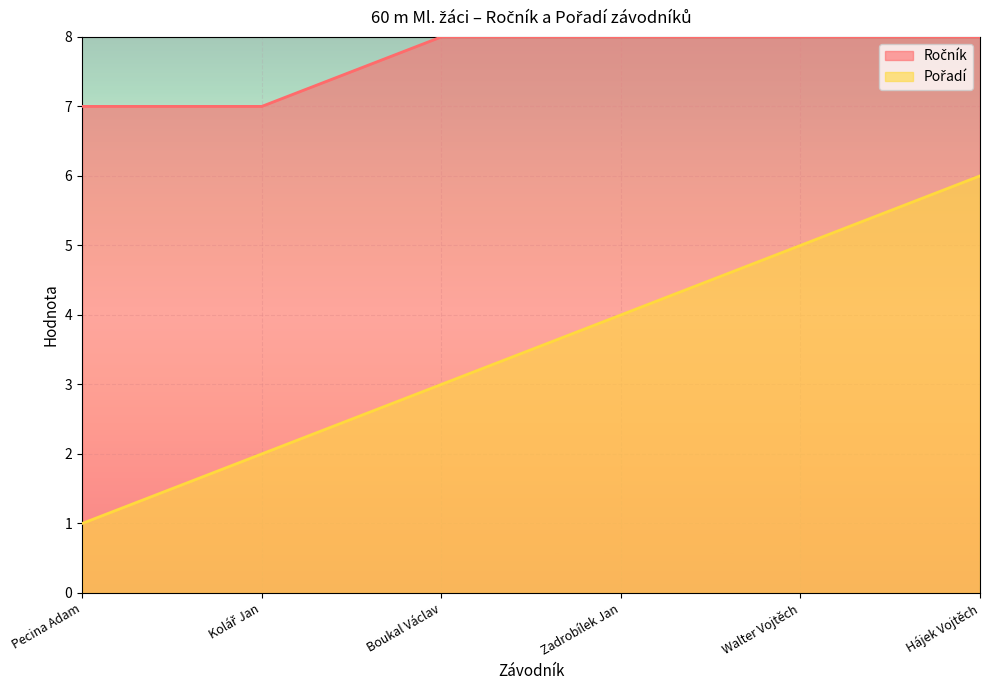

What is the label of the 4th point from the right?

Boukal Václav